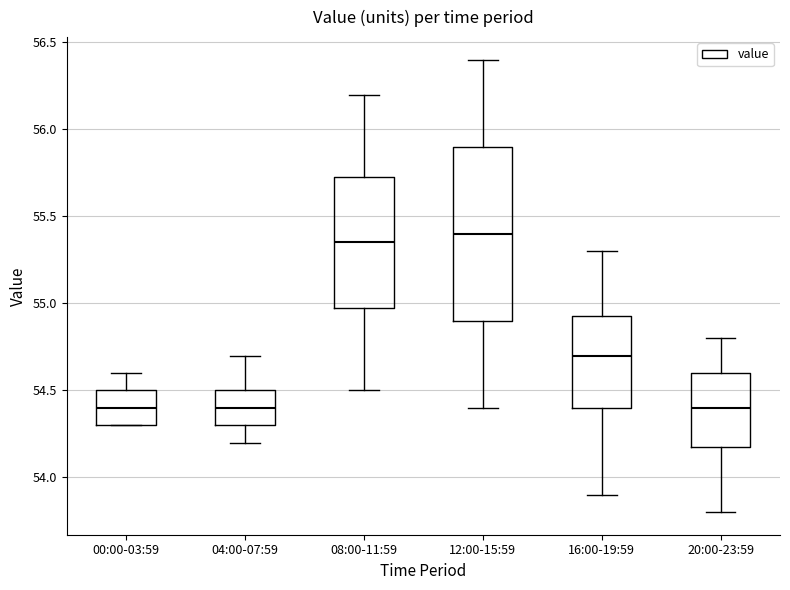

Comparing the boxes themselves (not the whiskers), which one is the tallest?

12:00-15:59